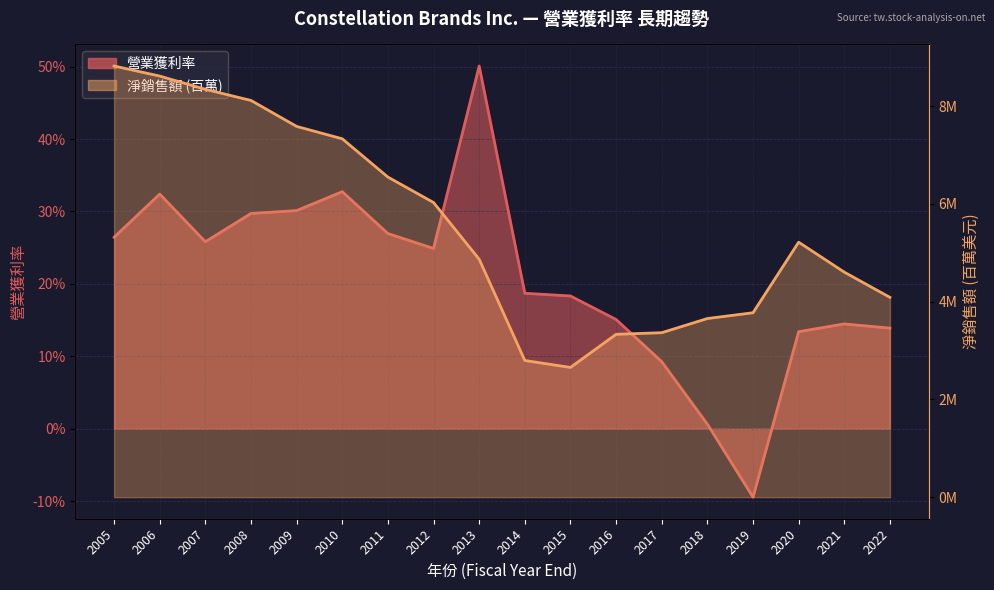

Where is 營業獲利率 nearest to the value 0?

2018